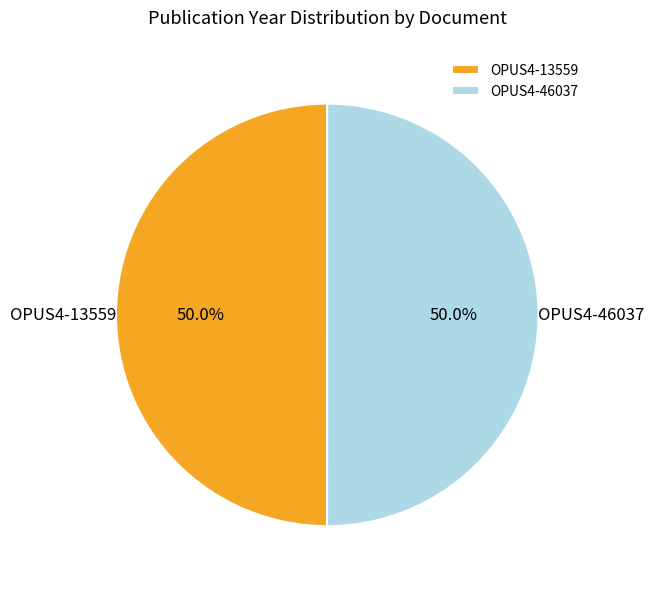

To the nearest percent, what is the combined percentage of OPUS4-13559 and OPUS4-46037?

100%